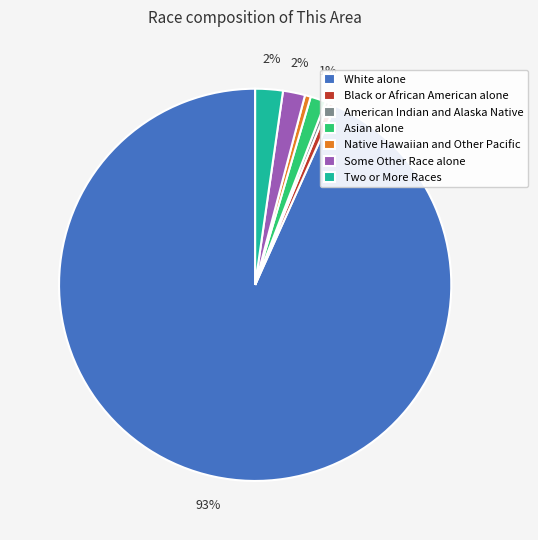

Is there any slice that represents more than half of the pie?

Yes